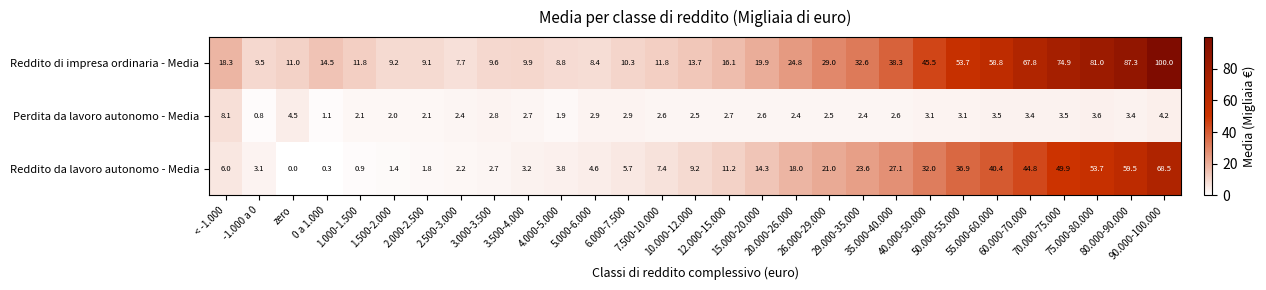

What is the greatest value displayed?

100.0